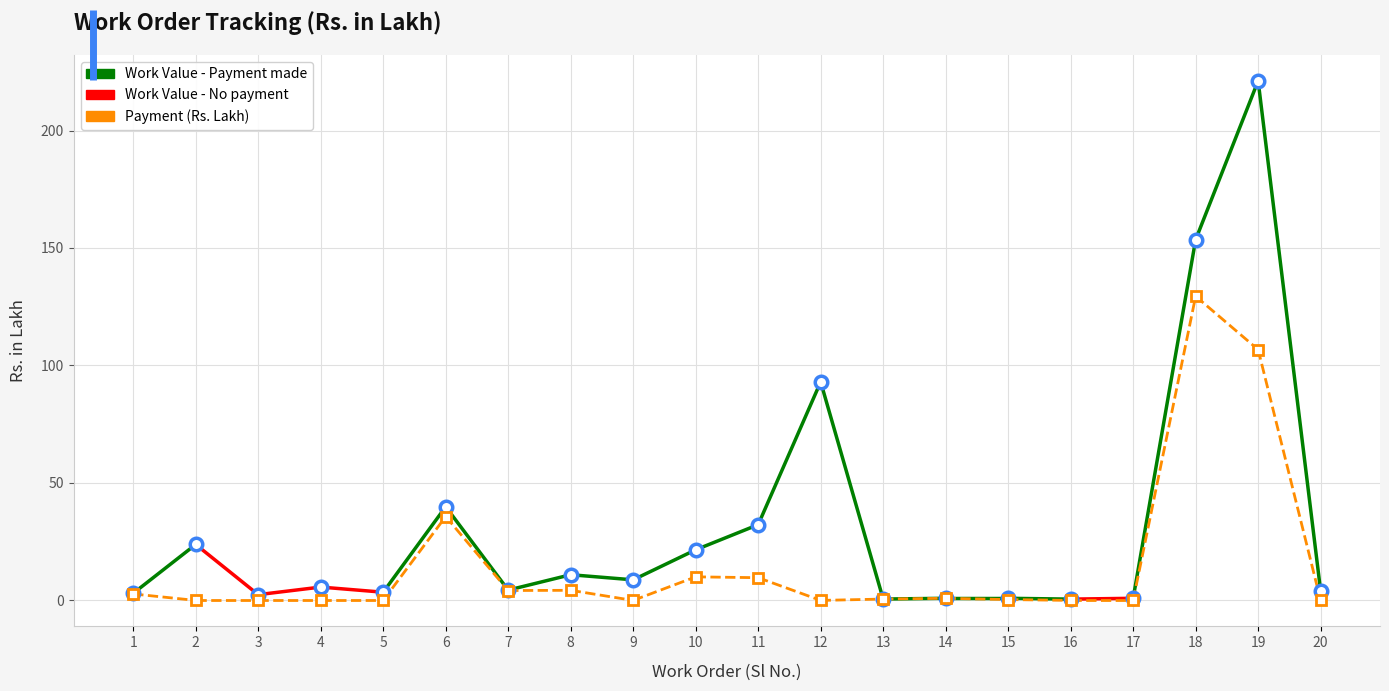

At which category is the sum across all series the highest?

19